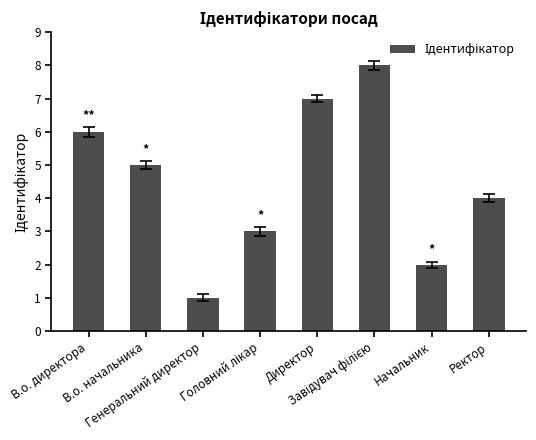

Are the bars grouped side by side (vs. stacked)?

No